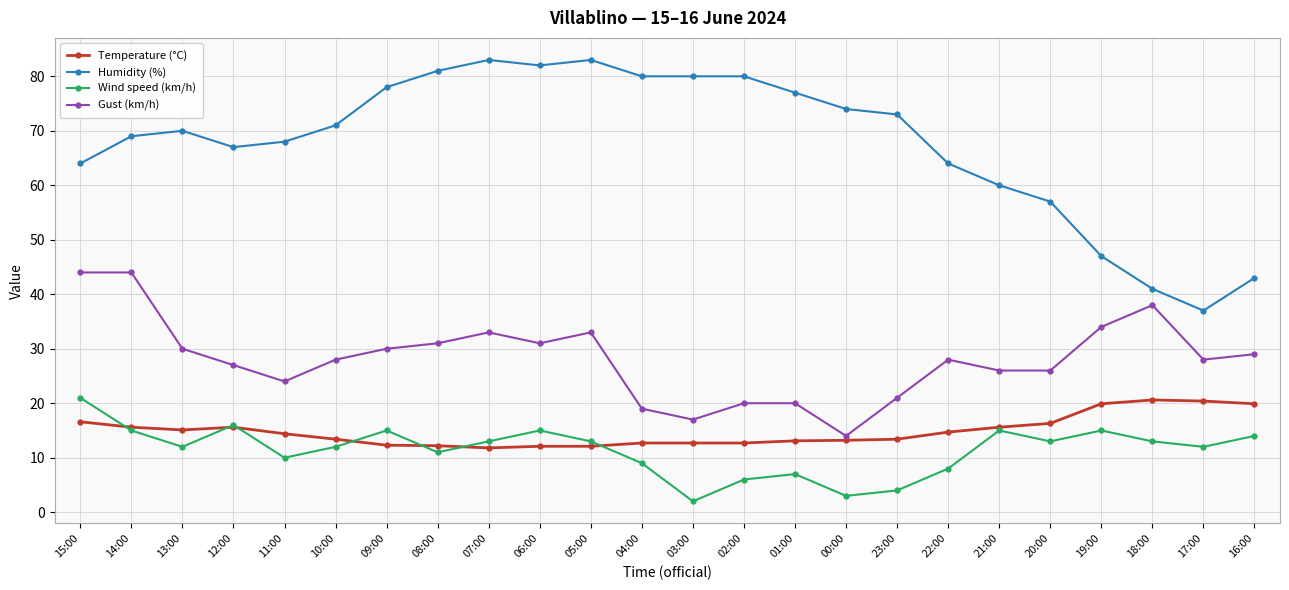

What is the value of the Humidity (%) point at the 20th from the left?

57.0